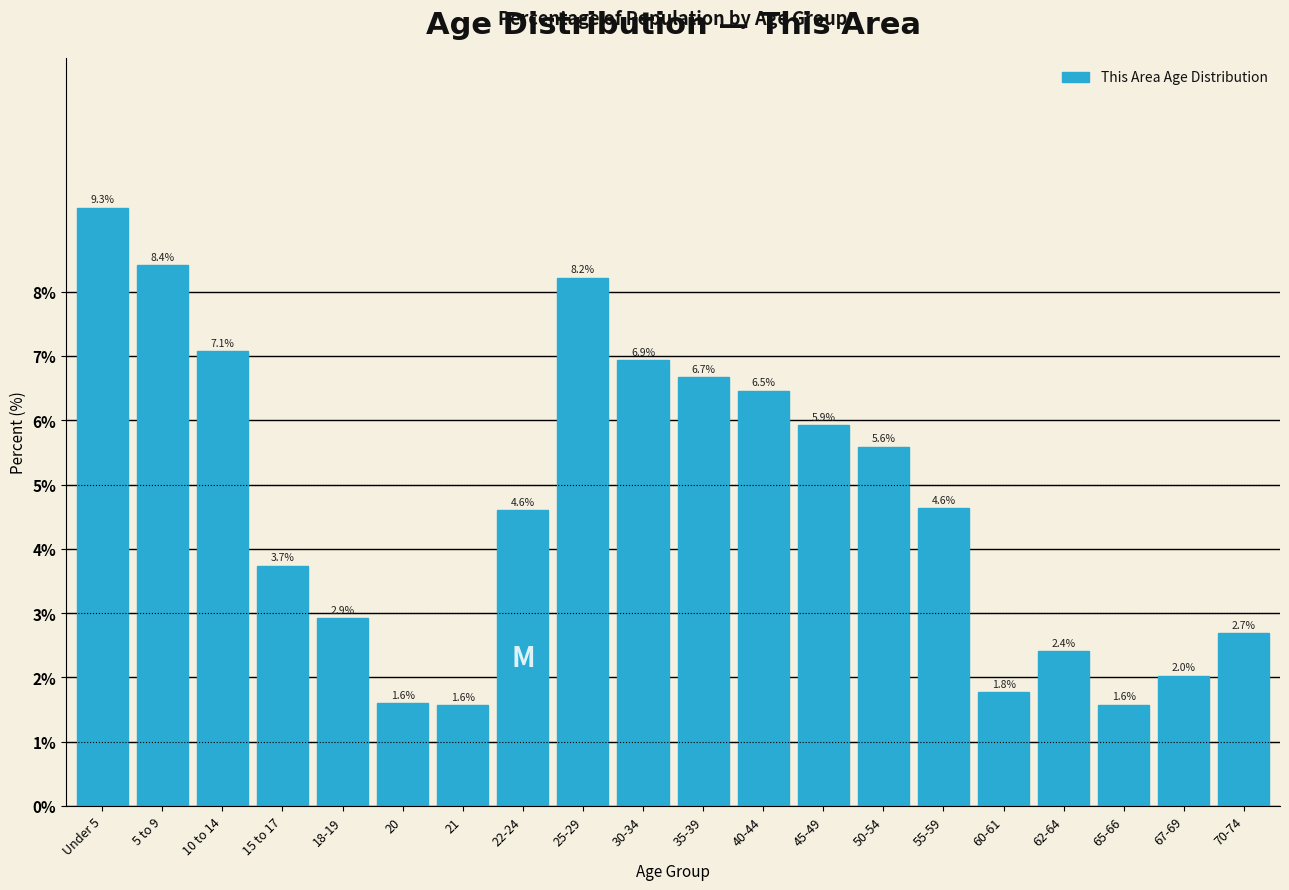

Reading right to left, what are all the values shown in this chart?

70-74=2.7	67-69=2.0	65-66=1.6	62-64=2.4	60-61=1.8	55-59=4.6	50-54=5.6	45-49=5.9	40-44=6.5	35-39=6.7	30-34=6.9	25-29=8.2	22-24=4.6	21=1.6	20=1.6	18-19=2.9	15 to 17=3.7	10 to 14=7.1	5 to 9=8.4	Under 5=9.3